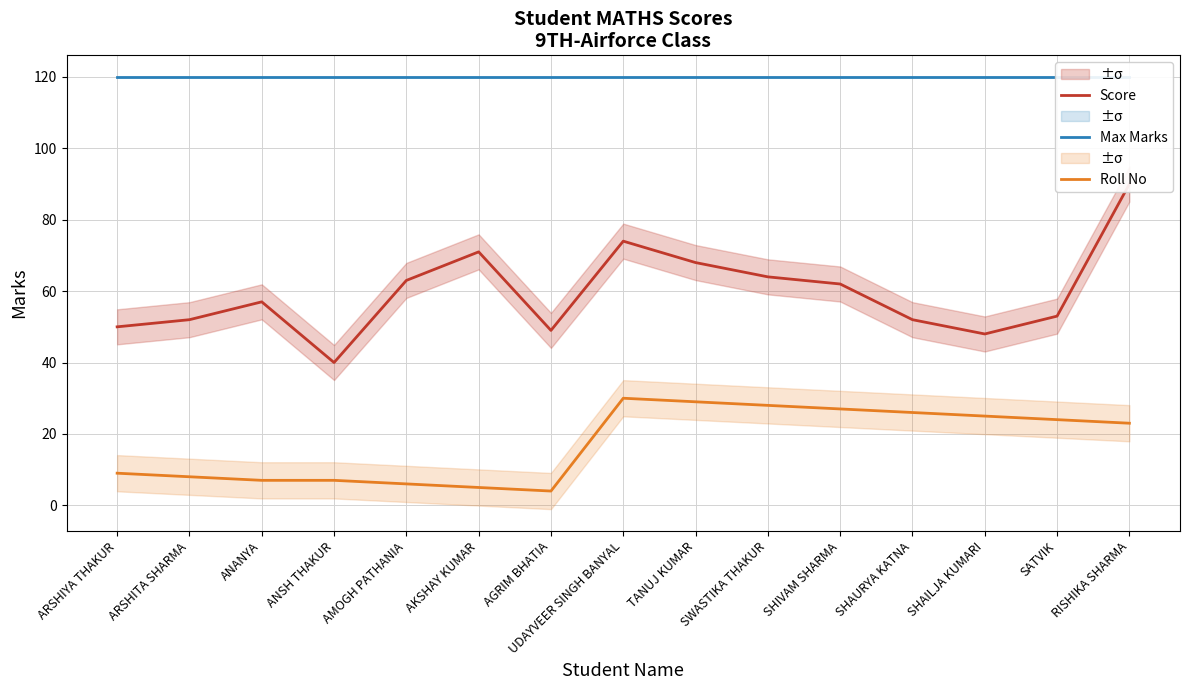

What is the minimum value shown in the chart?

4